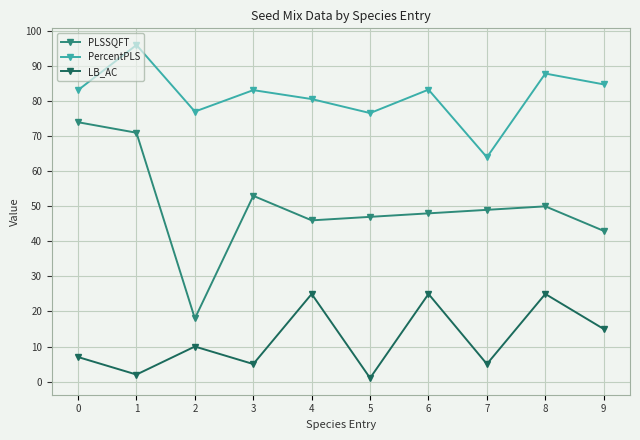

What is the value of the LB_AC point at the 9th from the left?

25.0